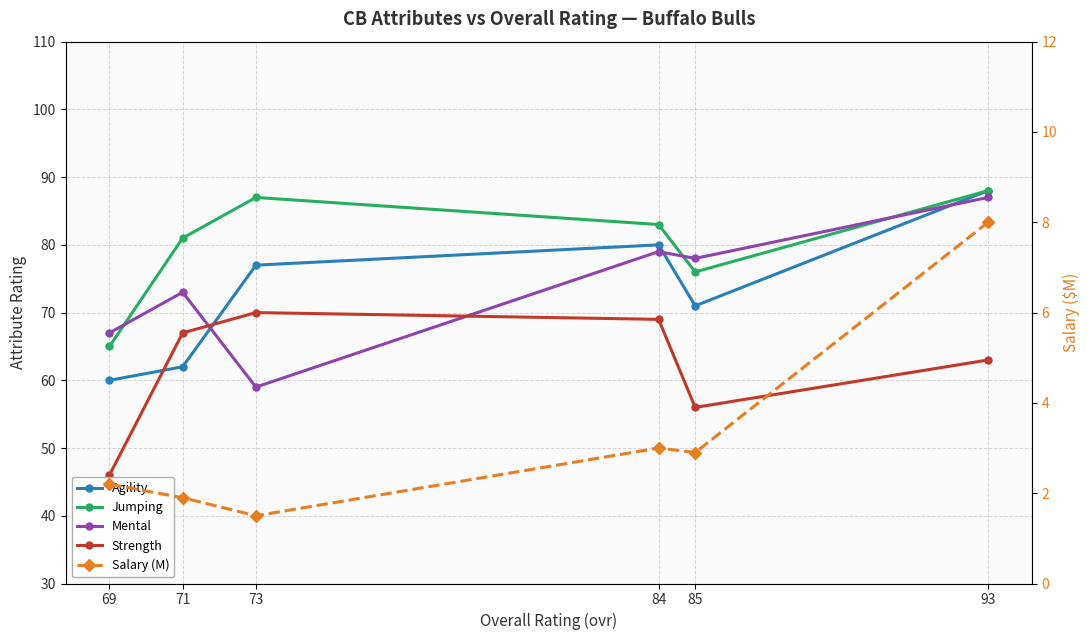

Reading left to right, extract all data points from this chart.

Agility: 88.0	71.0	80.0	77.0	62.0	60.0
Jumping: 88.0	76.0	83.0	87.0	81.0	65.0
Mental: 87.0	78.0	79.0	59.0	73.0	67.0
Strength: 63.0	56.0	69.0	70.0	67.0	46.0
Salary (M): 8.0	2.9	3.0	1.5	1.9	2.2